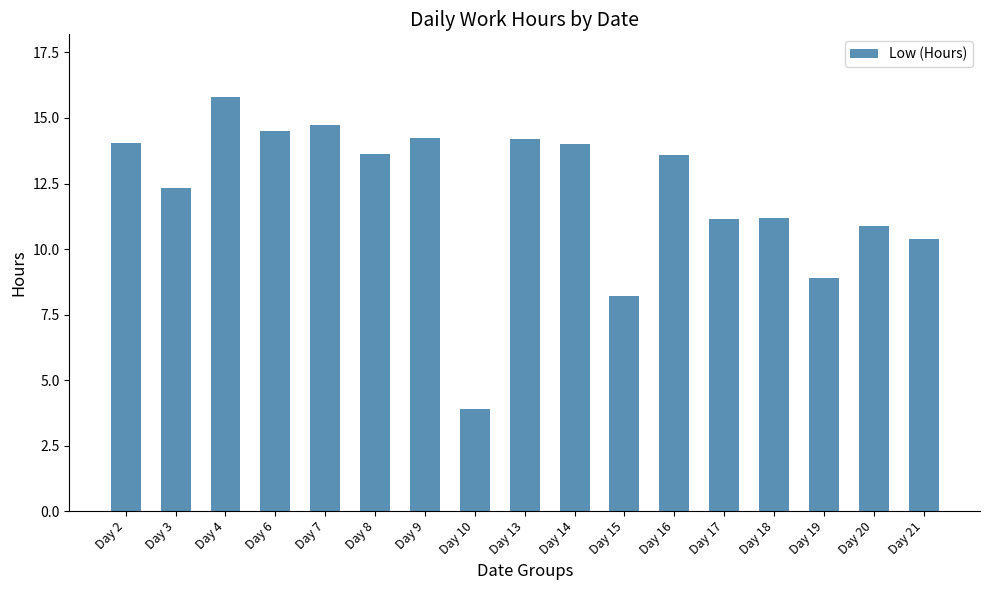

Does the chart contain stacked bars?

No